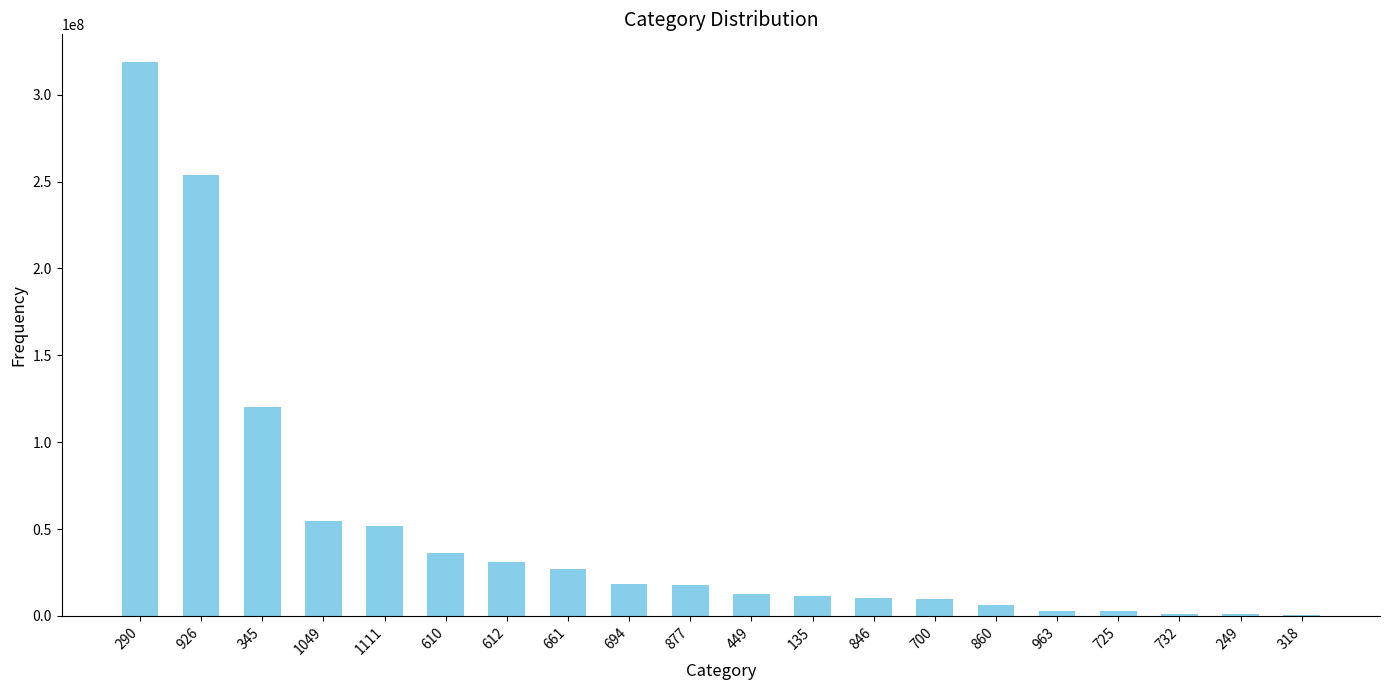

The value at 1111 is 51531500. True or false?

True